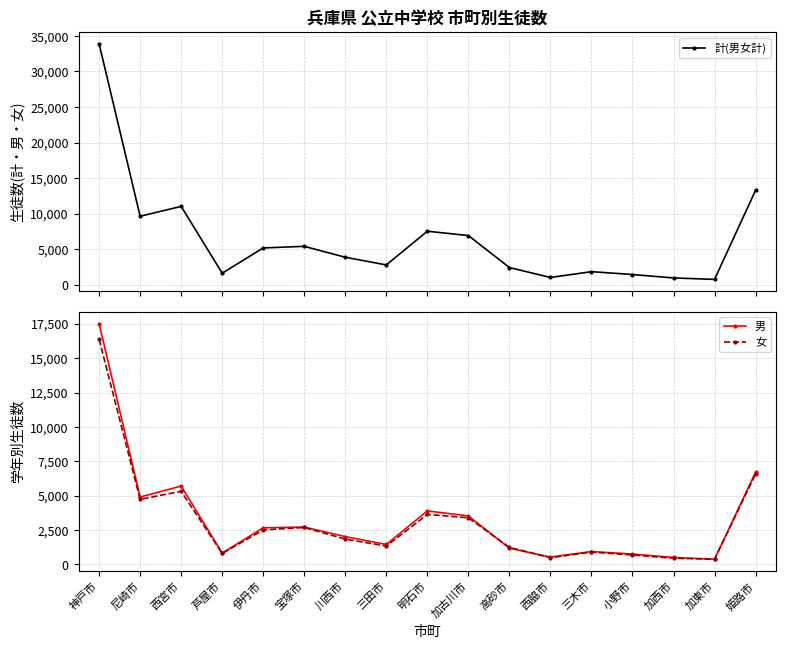

What is the difference between the maximum and minimum values in the 計(男女計) series?

33126